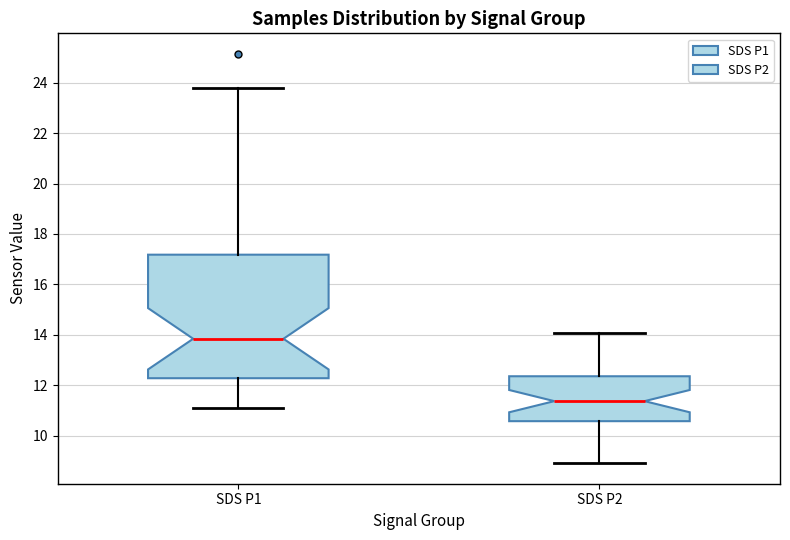

Which box's median line is the lowest?

SDS P2